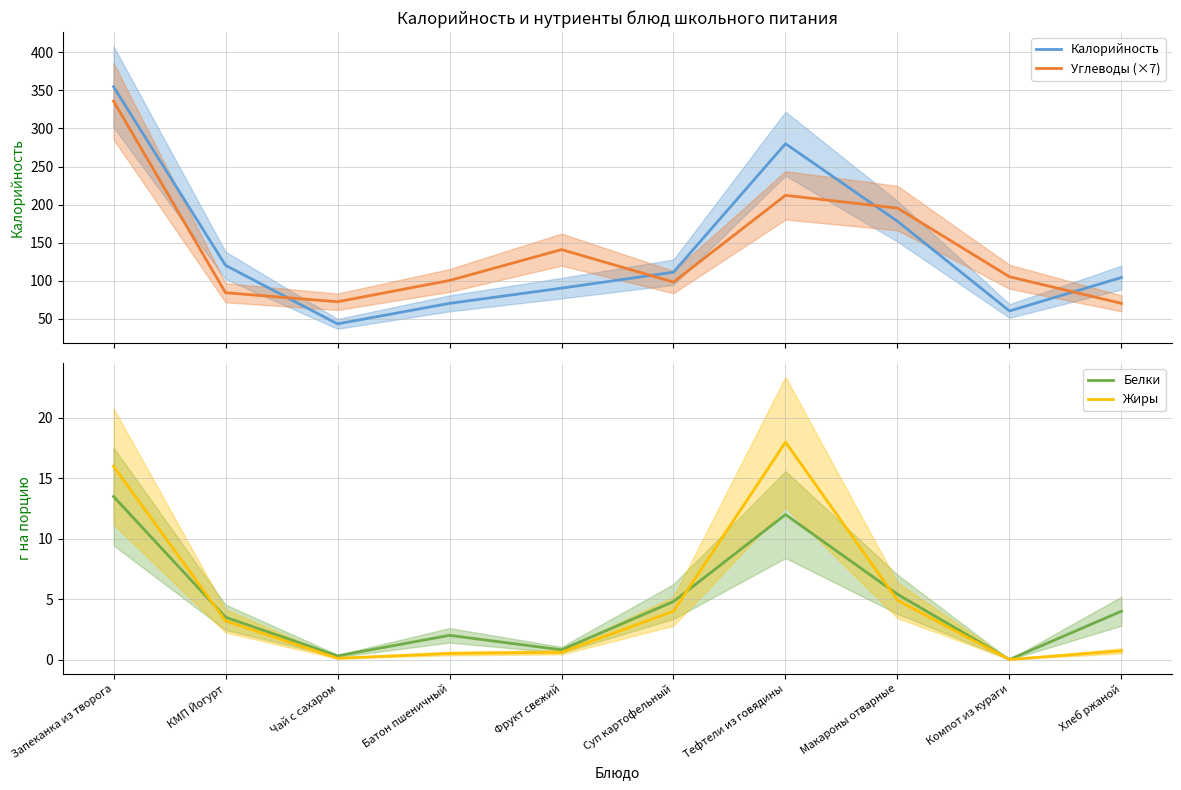

At which category is the sum across all series the highest?

Запеканка из творога